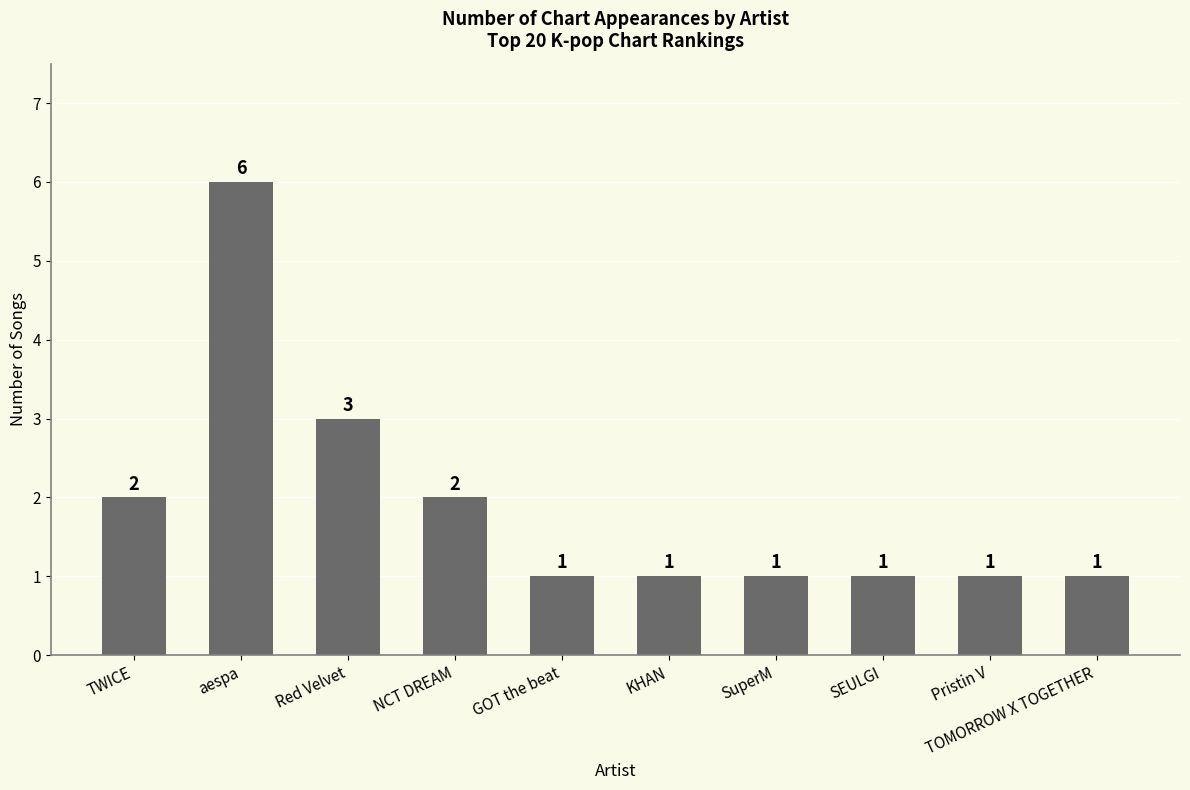

True or false: the data shows 9 at aespa.

False